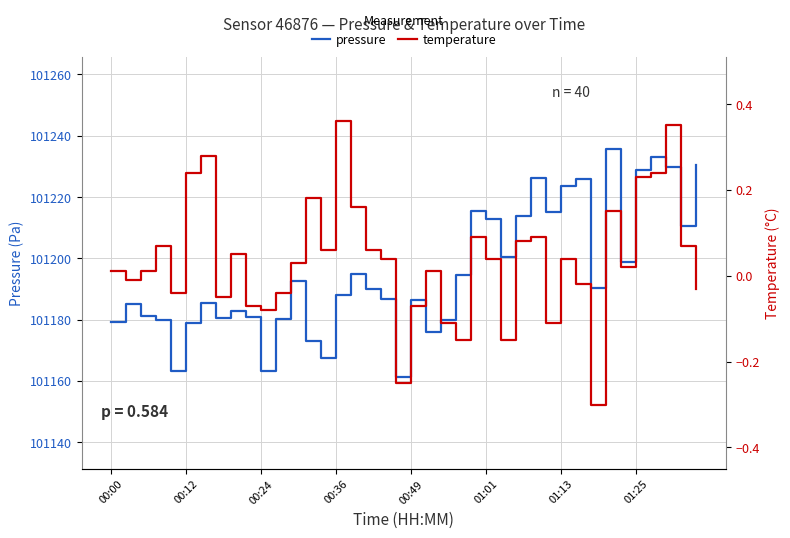

How many lines are shown in the chart?

2